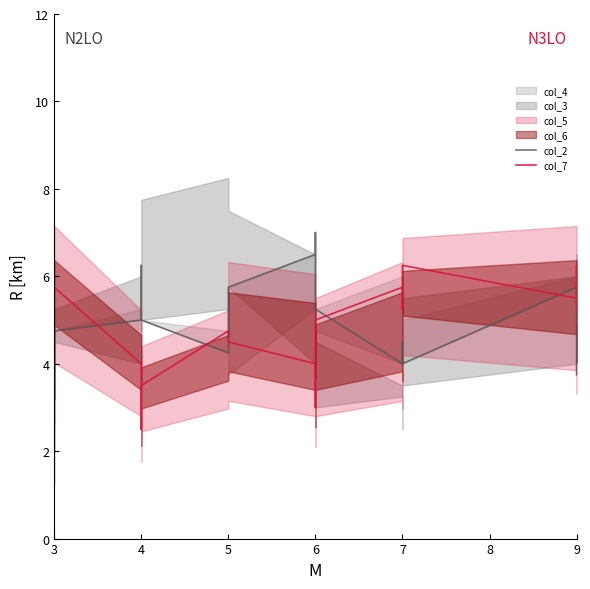

What is the total value across all series at 3?

5.5